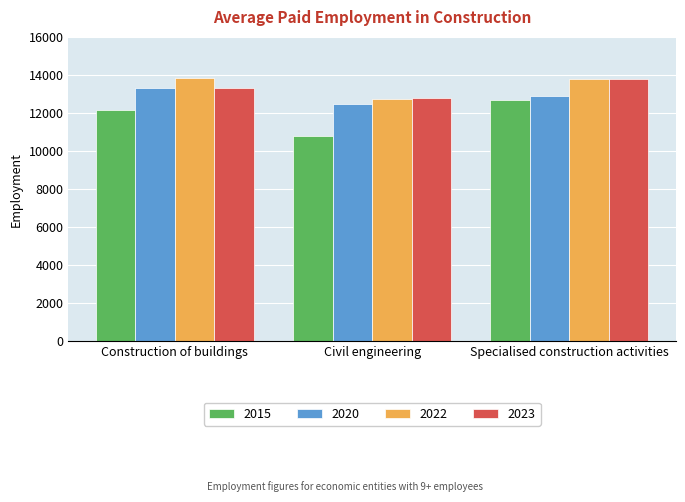

Rank the categories by 2020 value from highest to lowest.

Construction of buildings, Specialised construction activities, Civil engineering